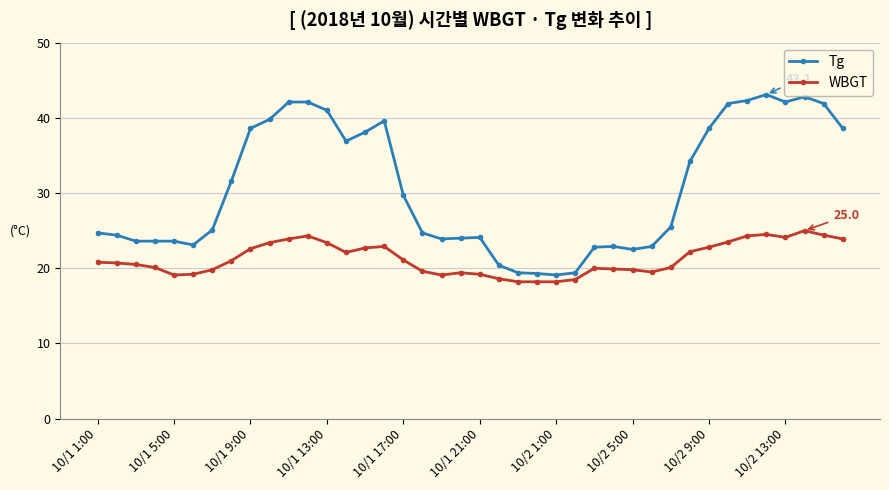

Does the chart display data point markers on the line(s)?

Yes